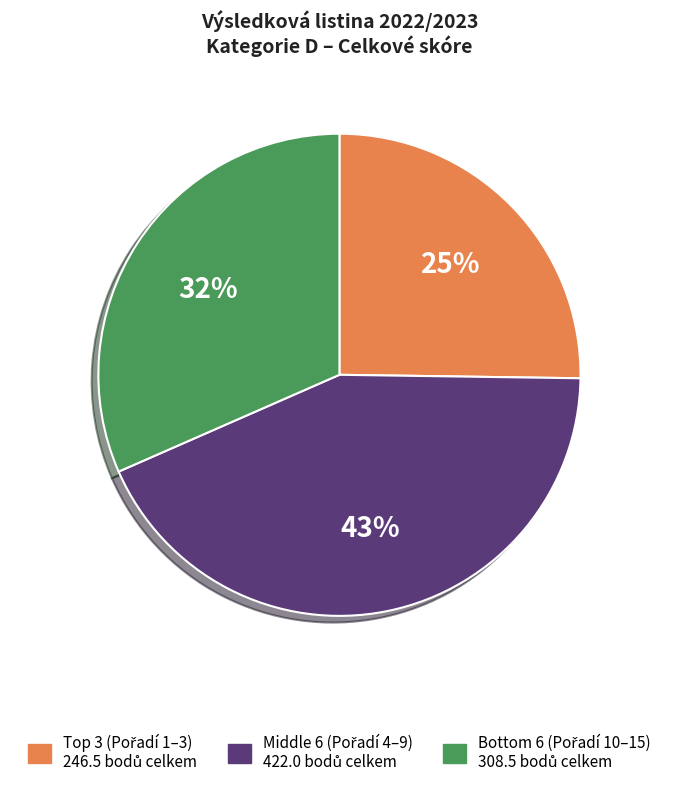

Is there a majority slice in this chart?

No